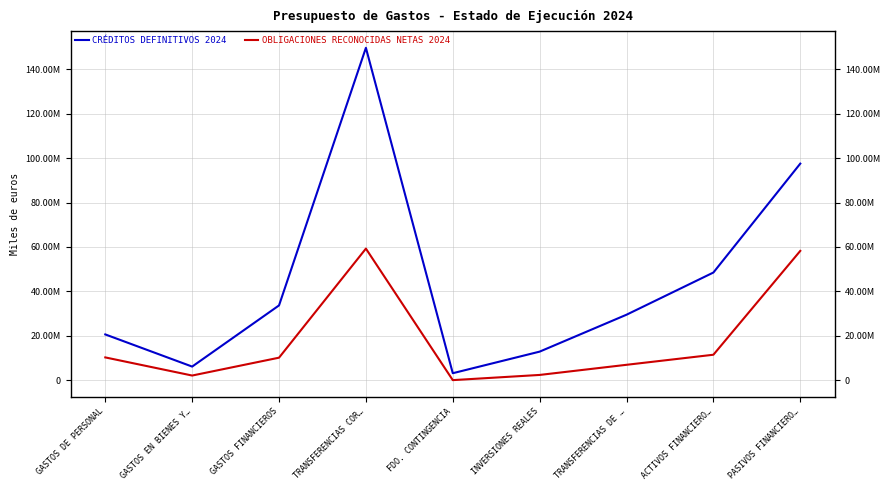

Is this an area chart (filled region under the line)?

No